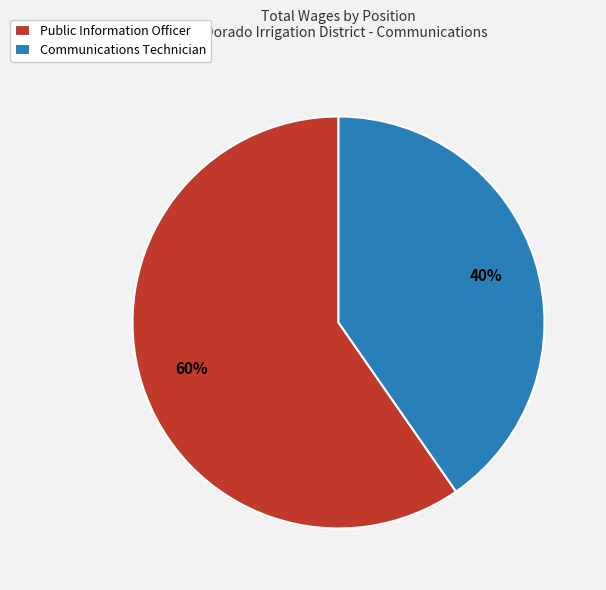

How many segments does this pie chart have?

2